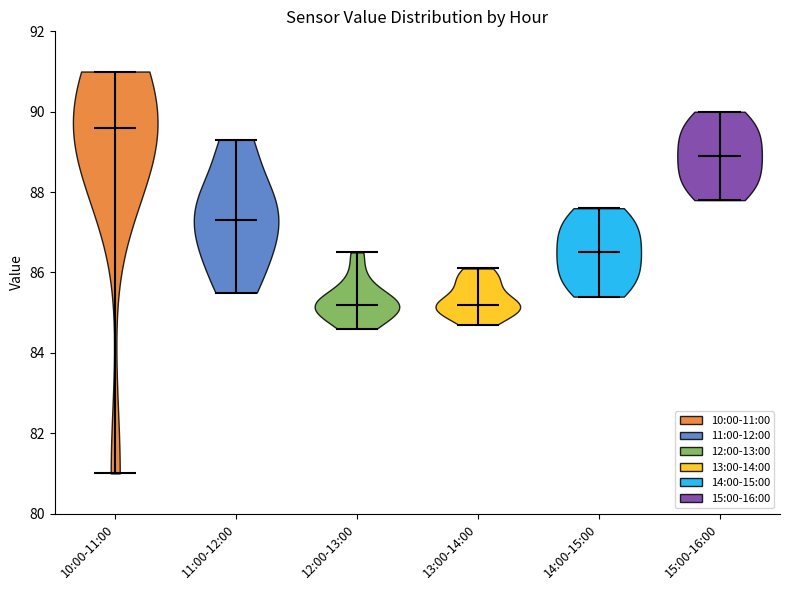

Reading left to right, read every violin against the y-axis: where its median line is, and the lowest and highest points it reaches. The values are not printed on the chart, so give them approximately, as read against the axis.

10:00-11:00: median line 89.6, lowest point 81.0, highest point 91.0
11:00-12:00: median line 87.4, lowest point 85.6, highest point 89.4
12:00-13:00: median line 85.2, lowest point 84.6, highest point 86.6
13:00-14:00: median line 85.2, lowest point 84.8, highest point 86.2
14:00-15:00: median line 86.6, lowest point 85.4, highest point 87.6
15:00-16:00: median line 89.0, lowest point 87.8, highest point 90.0